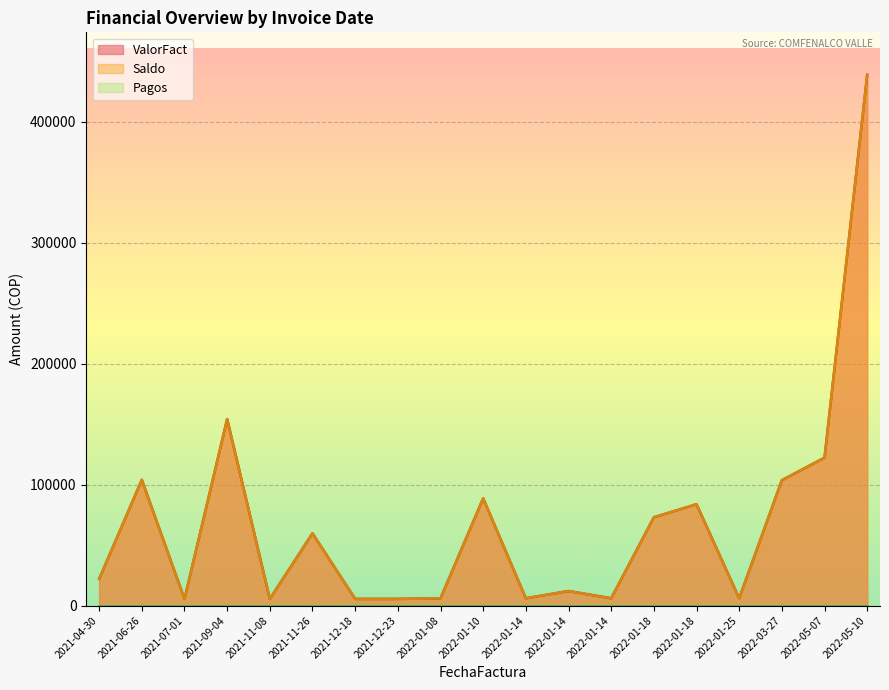

Does the chart display data point markers on the line(s)?

No